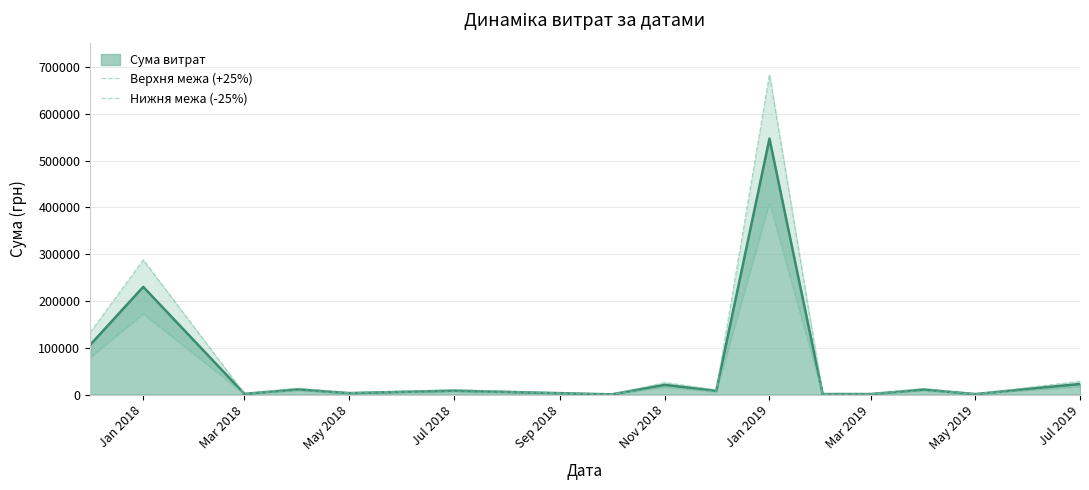

At how many categories does at least one series exceed 132524?

2